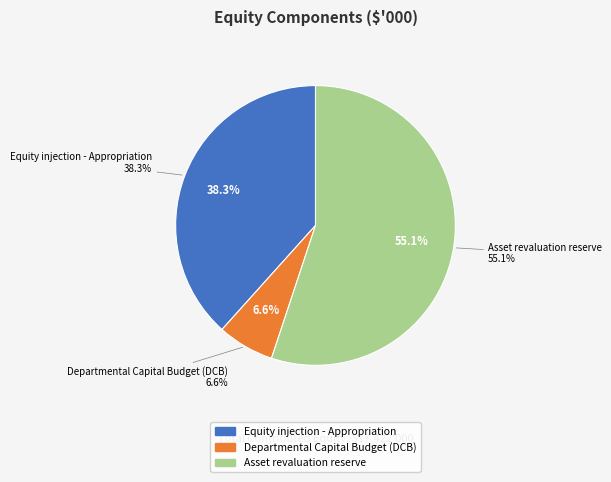

Which category has the smallest portion of the pie?

Departmental Capital Budget (DCB)